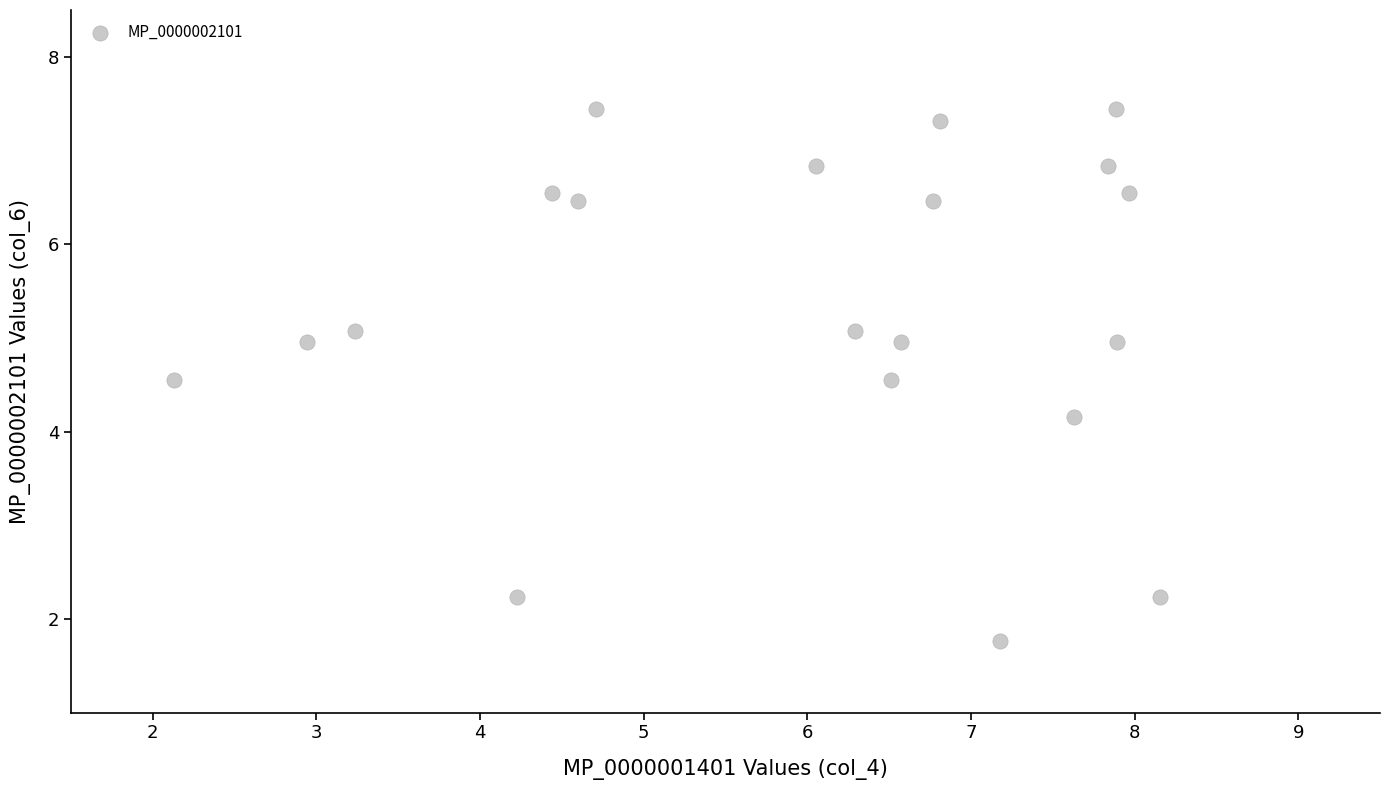

What is the range of X values (max minus min)?

6.0